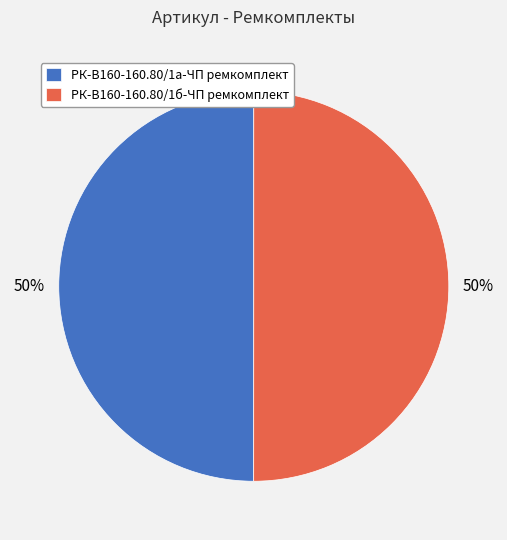

What percentage is the РК-В160-160.80/1б-ЧП ремкомплект slice, to the nearest percent?

50%